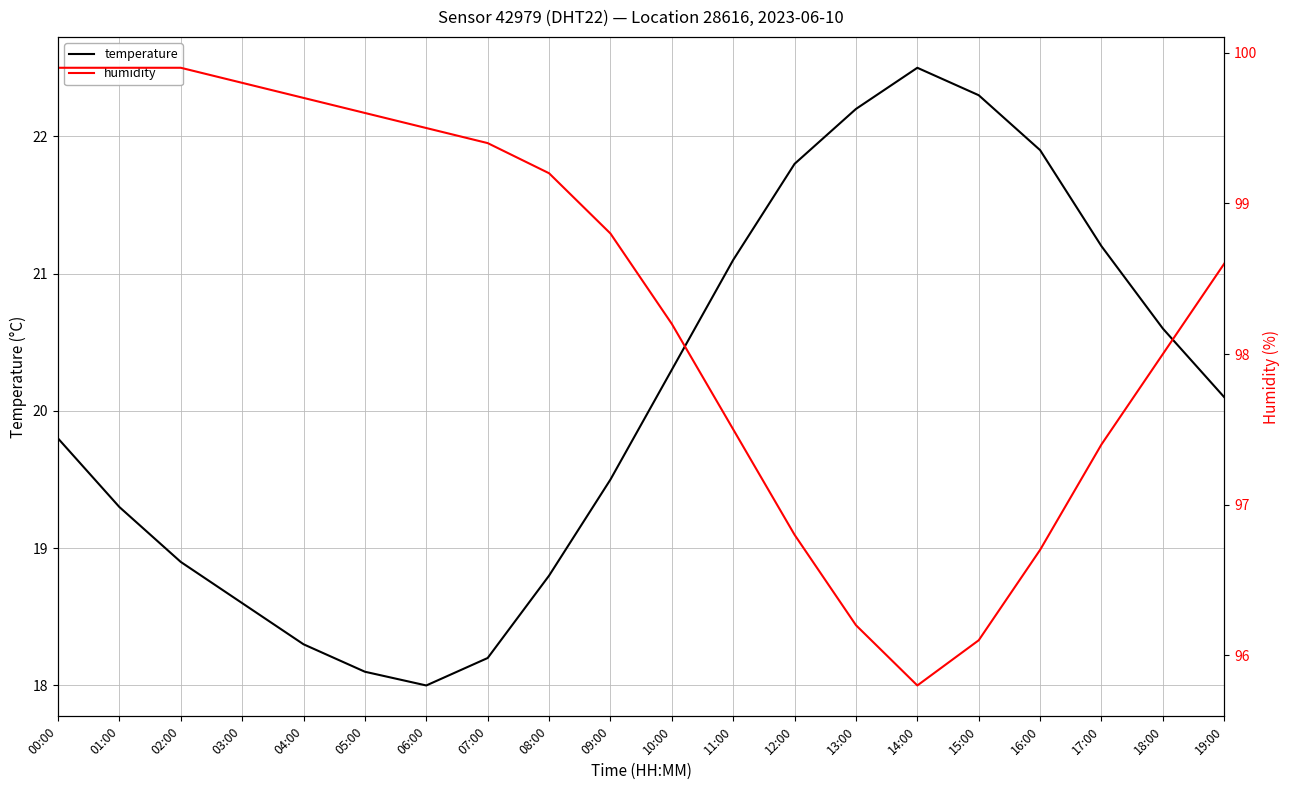

At which category is the sum across all series the highest?

00:00